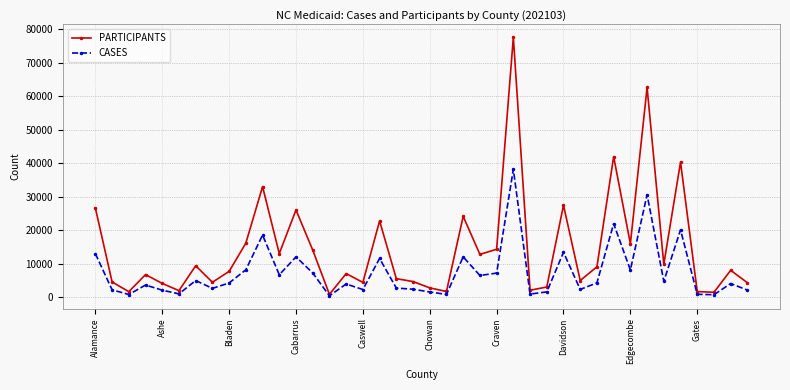

Does the chart have visible grid lines?

Yes